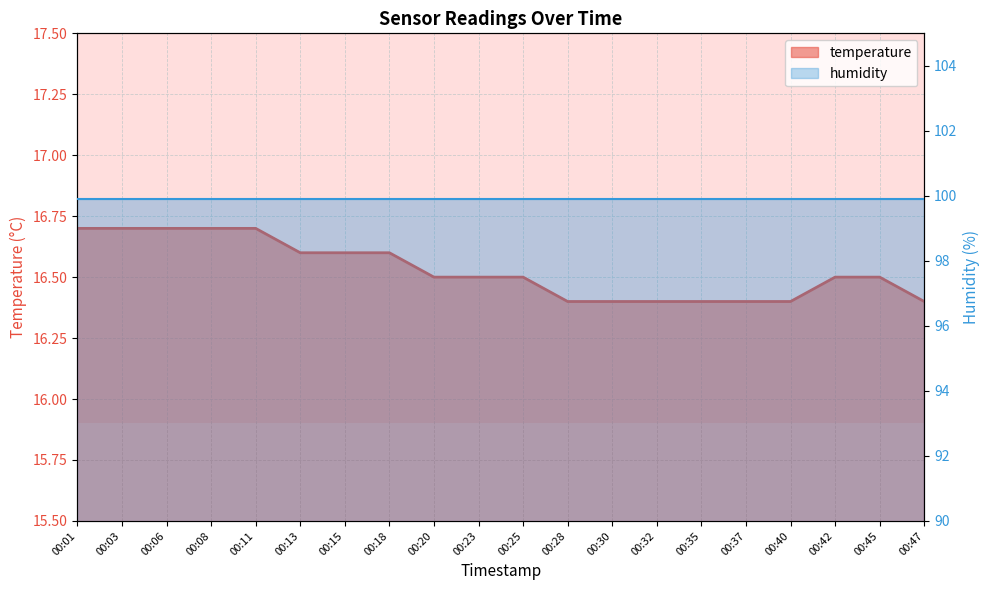

What is the average value?

16.5